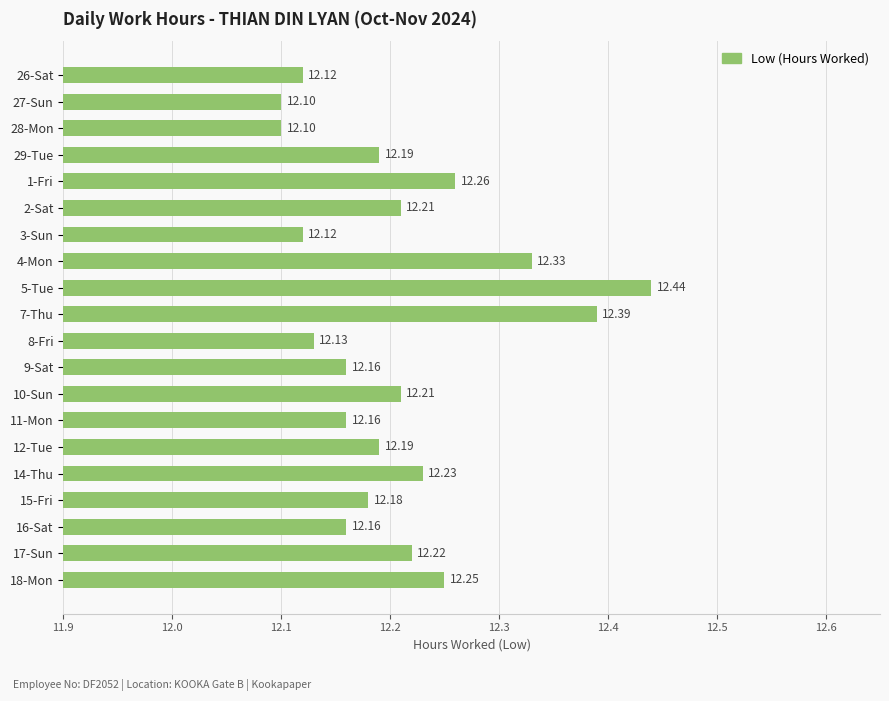

Between 8-Fri and 28-Mon, which is larger?

8-Fri